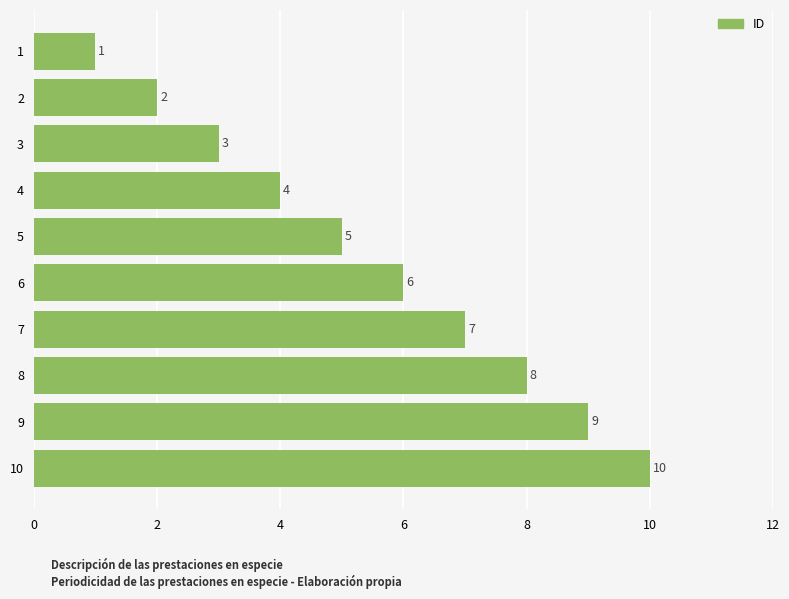

What is the approximate value at 6?

6